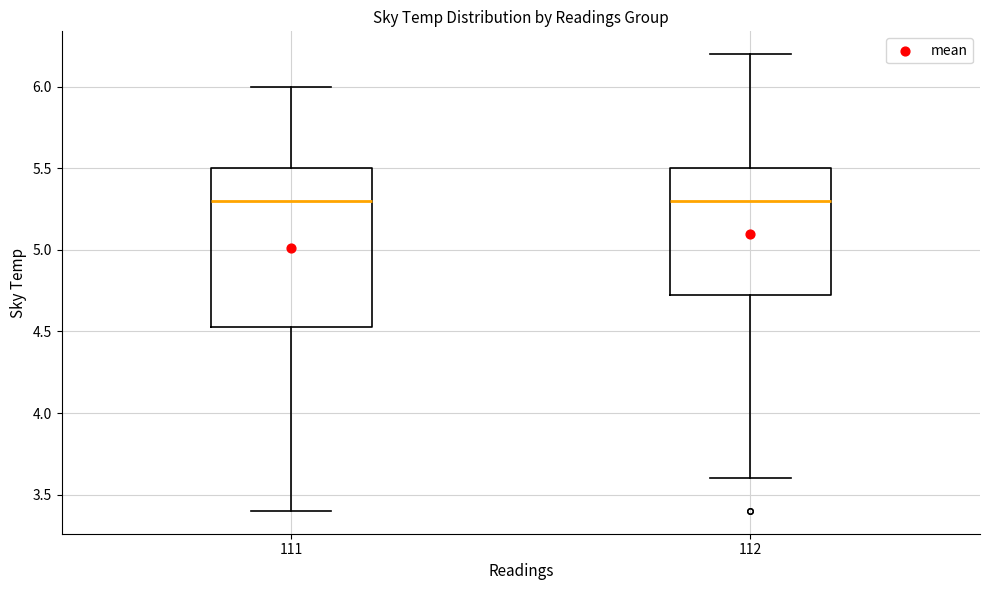

Where does the lower whisker of the box at x = 111 end on the y-axis? The values are not printed on the chart, so give them approximately, as read against the axis.

3.40